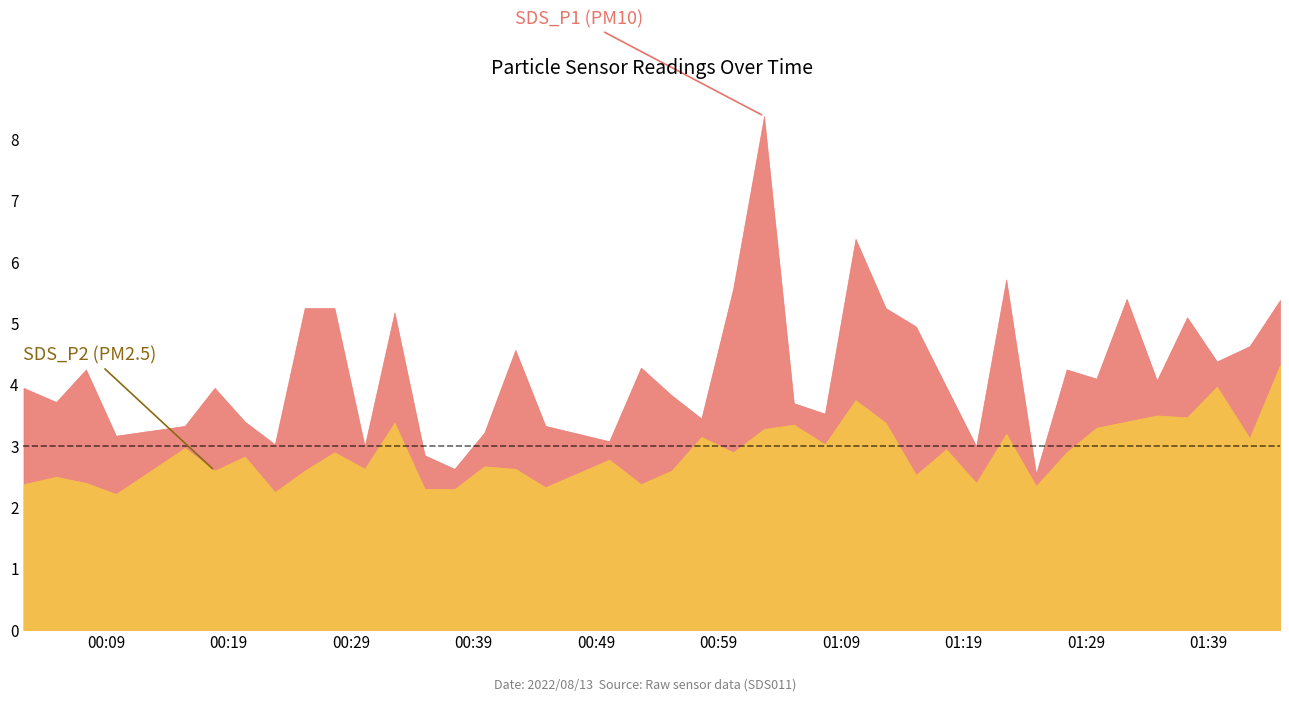

What is the difference between the maximum and minimum values in the SDS_P1 series?

5.8